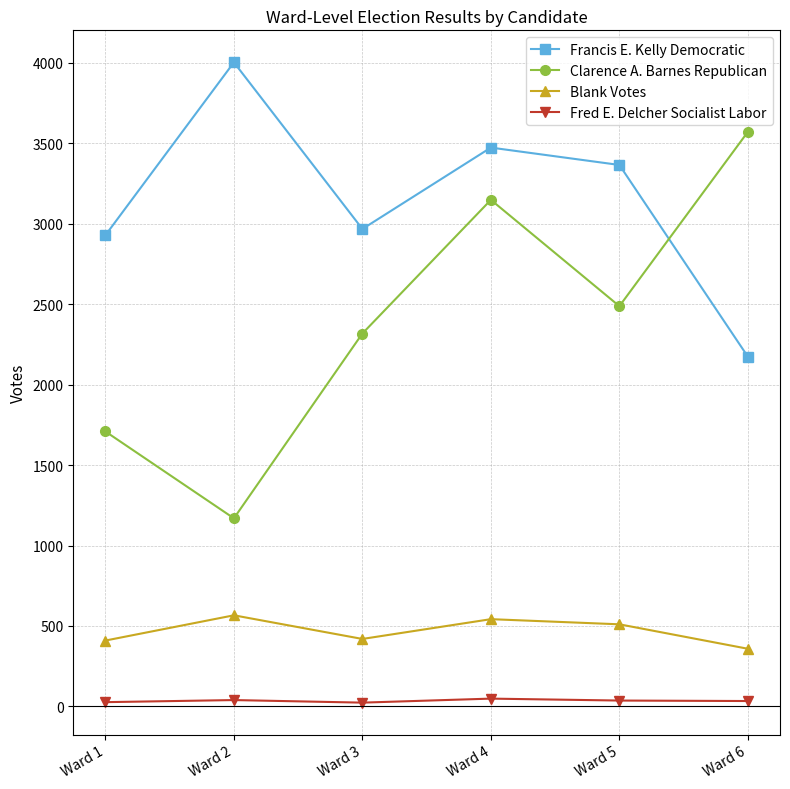

Count the number of data series in this chart.

4